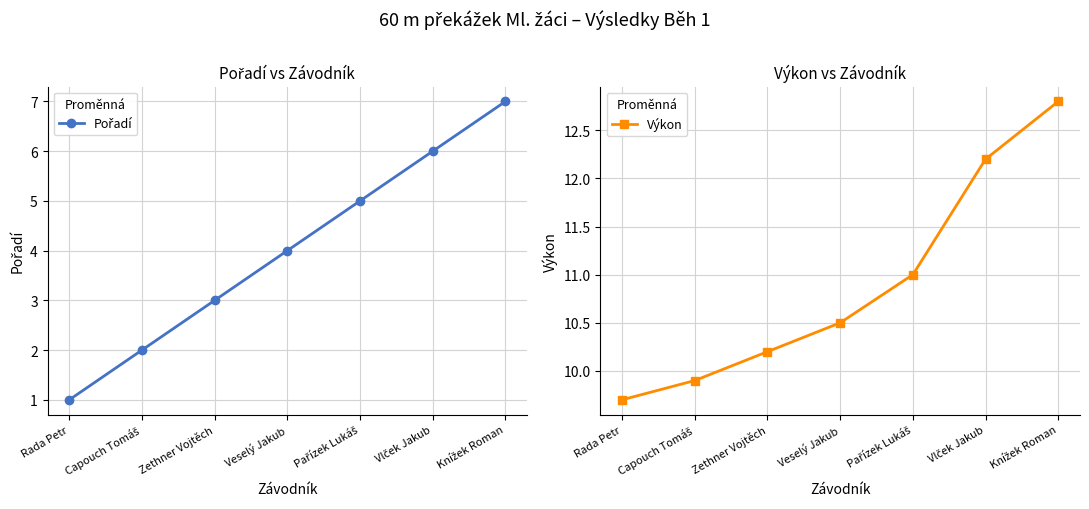

True or false: Pořadí and Výkon intersect in this chart.

False